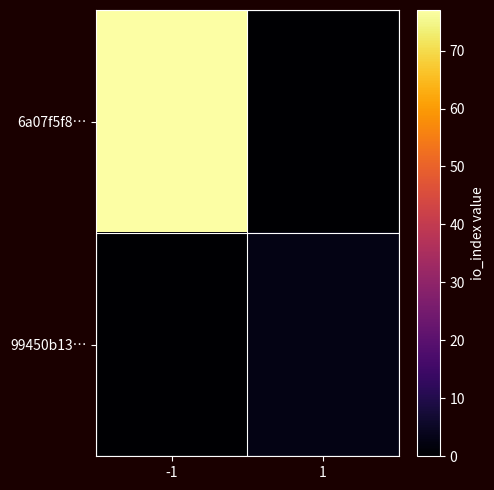

Between -1 and 1, which is larger?

-1